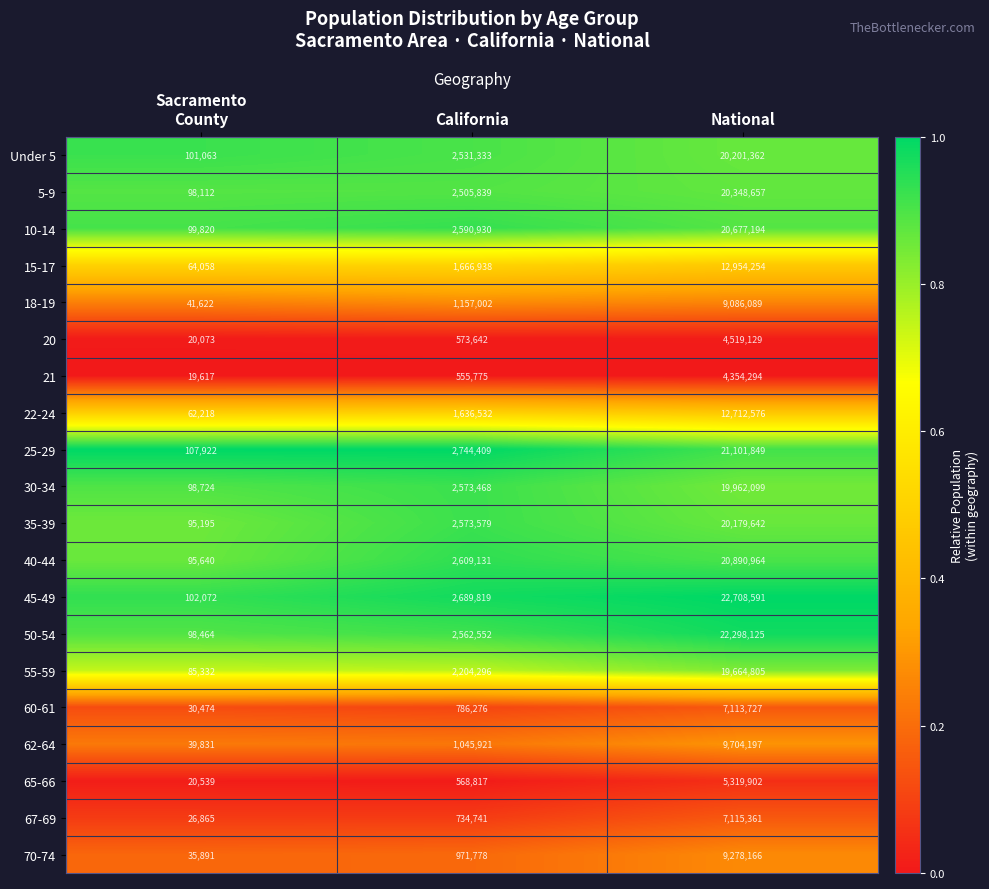

Where is 40-44 nearest to the value 10493302?

California